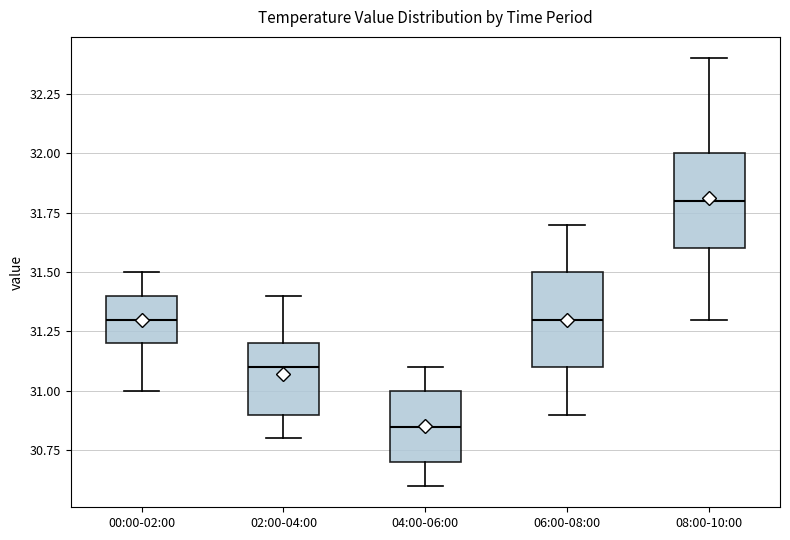

Reading left to right, transcribe this box plot: for each box, give where its median line is, the range the box spans, and where its two whiskers end, as read against the y-axis. The values are not printed on the chart, so give them approximately, as read against the axis.

00:00-02:00: median 31.30, box 31.20 to 31.40, whiskers 31.00 to 31.50
02:00-04:00: median 31.10, box 30.90 to 31.20, whiskers 30.80 to 31.40
04:00-06:00: median 30.85, box 30.70 to 31.00, whiskers 30.60 to 31.10
06:00-08:00: median 31.30, box 31.10 to 31.50, whiskers 30.90 to 31.70
08:00-10:00: median 31.80, box 31.60 to 32.00, whiskers 31.30 to 32.40